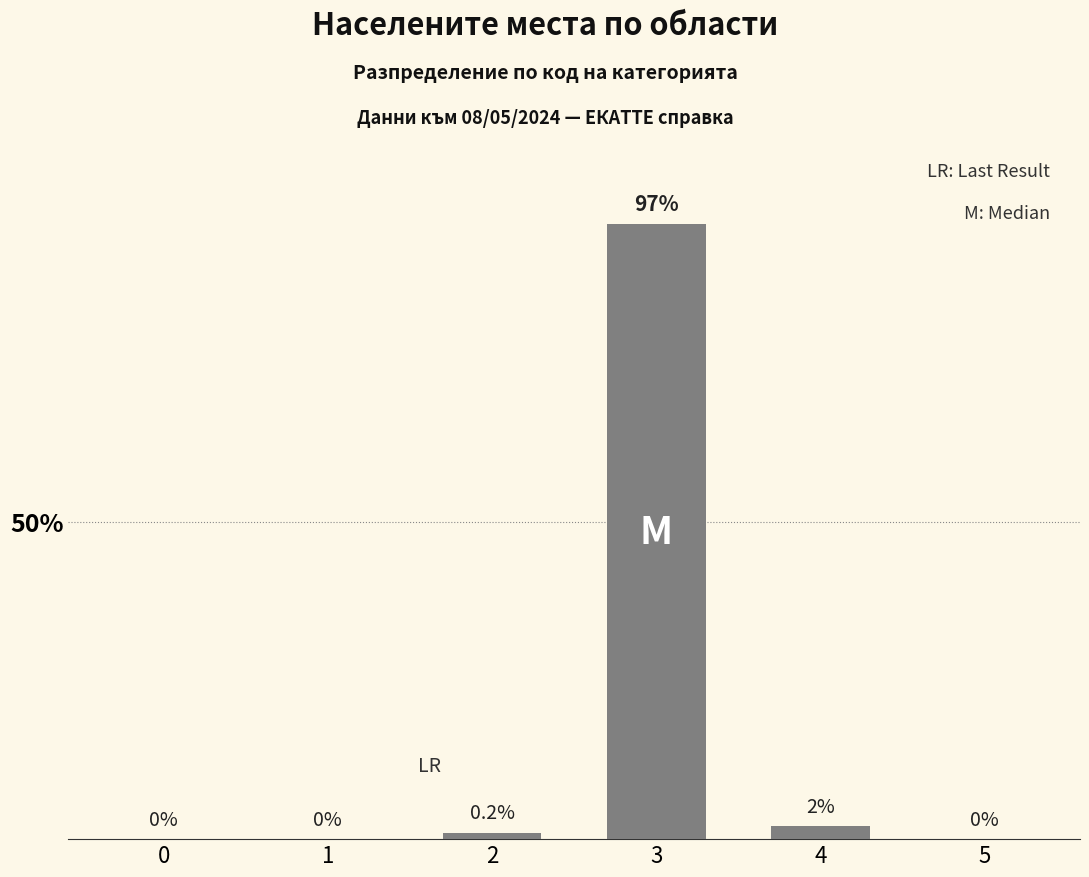

What is the maximum value shown in the chart?

97